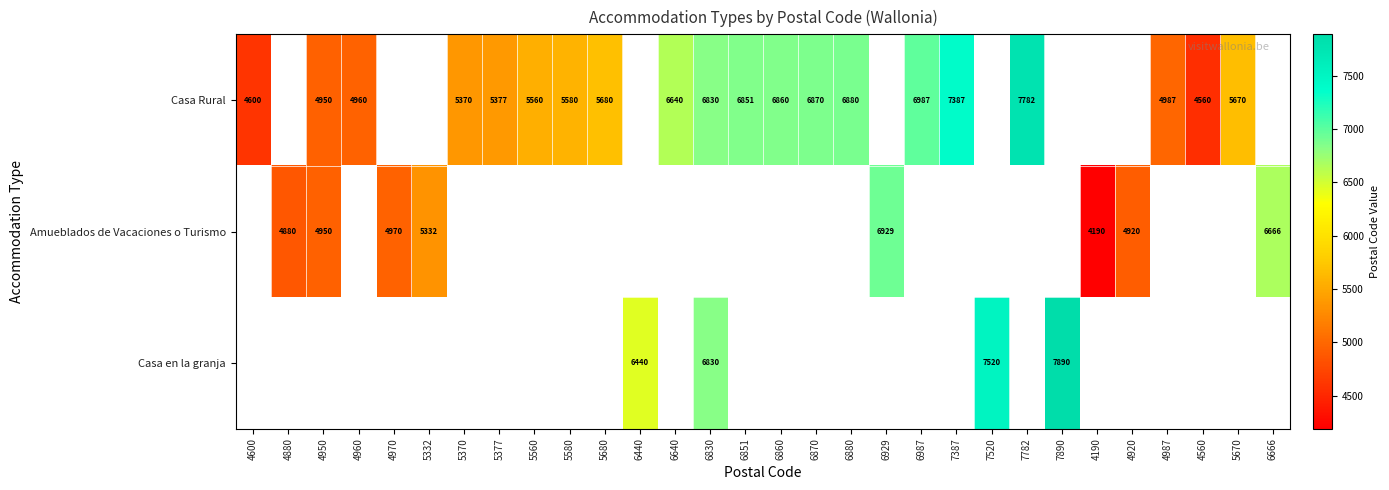

The Amueblados de Vacaciones o Turismo series shows 882 at 4190. True or false?

False